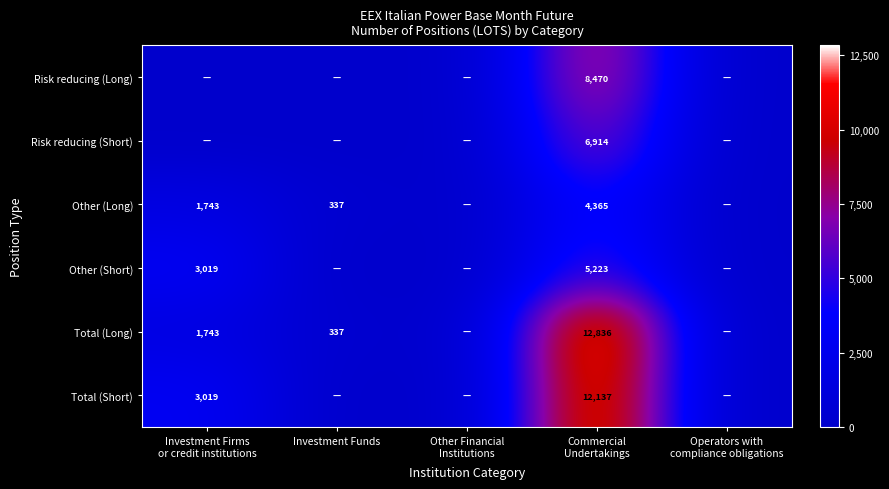

The Total (Long) series shows 12835.5 at Commercial Undertakings. True or false?

True